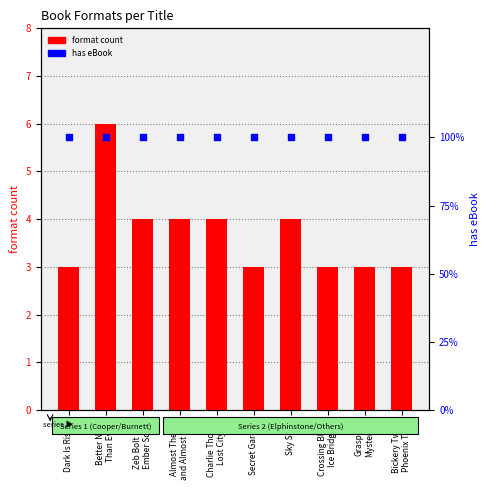

Is the value of format count at Bickery Twins
Phoenix Tear greater than the value of has eBook at Bickery Twins
Phoenix Tear?

Yes